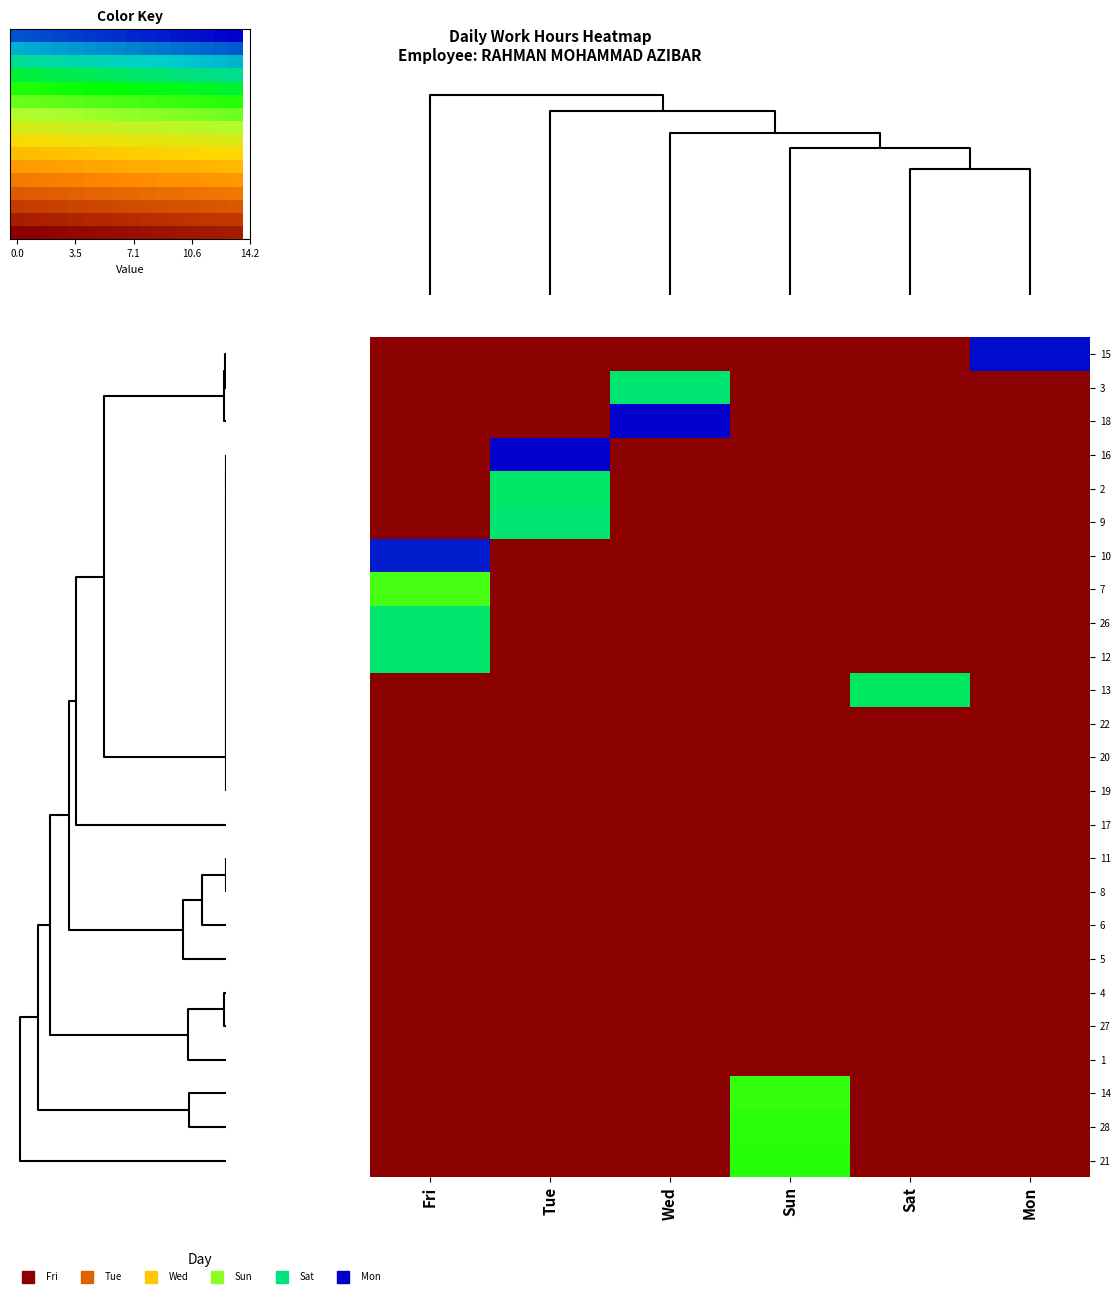

What is the sum of all 12 values?

11.2